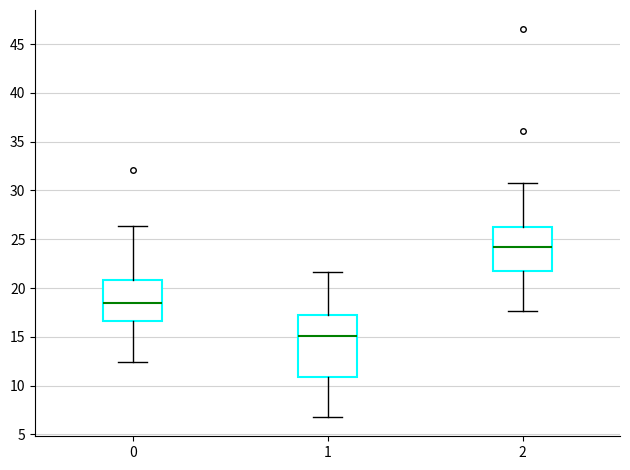

Where does the lower whisker of the box at x = 0 end on the y-axis? The values are not printed on the chart, so give them approximately, as read against the axis.

12.5